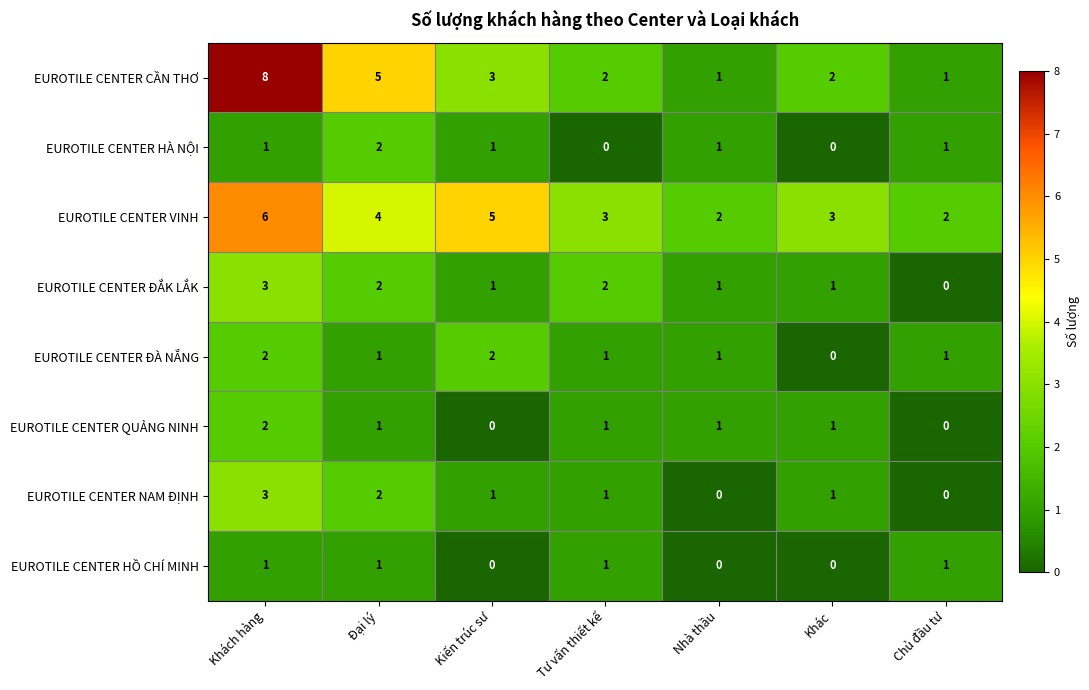

Count the EUROTILE CENTER HỒ CHÍ MINH values in the range 0 to 1.

7